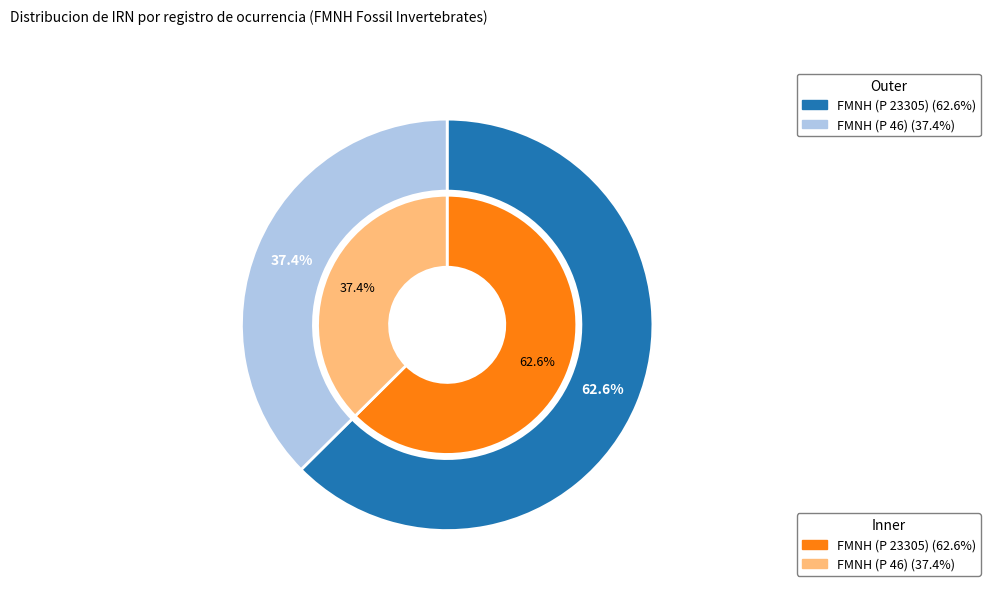

Which has a higher value, FMNH (P 46) or FMNH (P 23305)?

FMNH (P 23305)